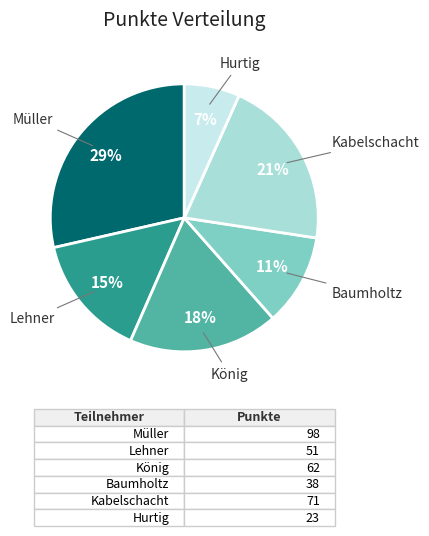

To the nearest percent, what is the difference between the largest and smallest slice percentages?

22%